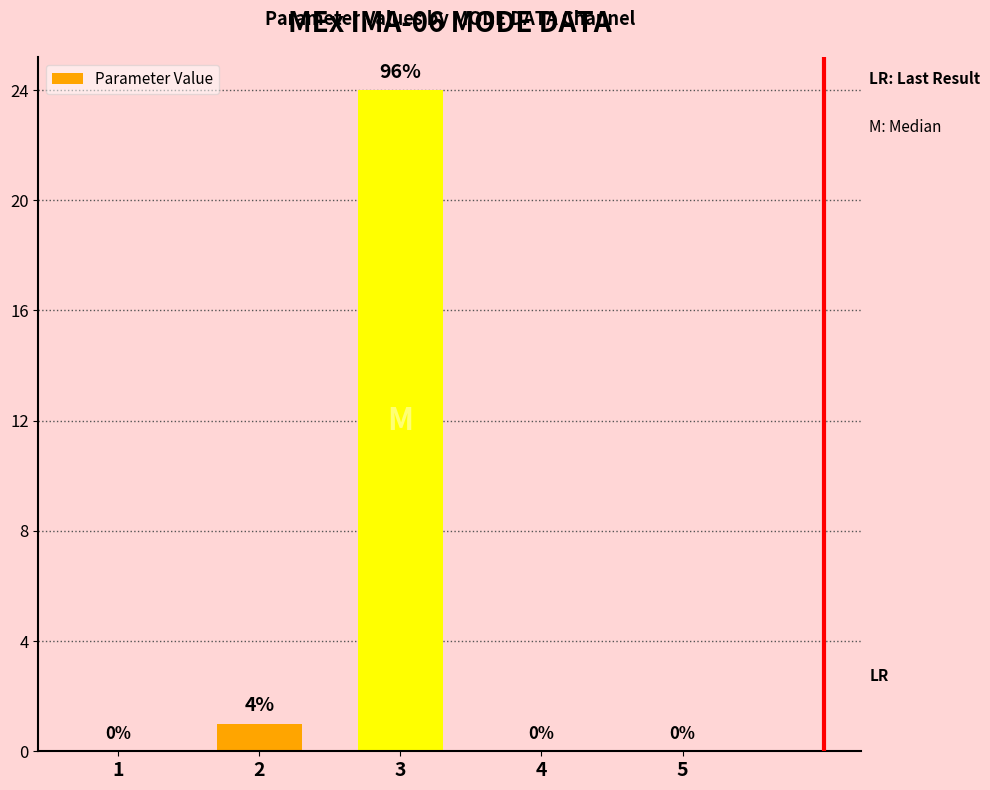

Reading right to left, list all the values displayed in this chart.

0	0	24	1	0